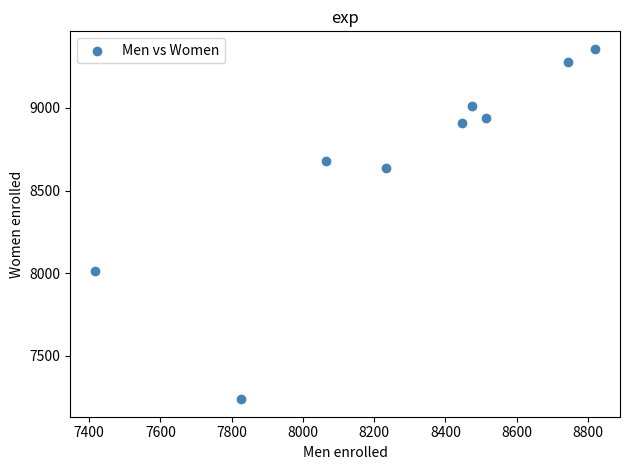

What Y value in the scatter plot is closest to 8297?

8013